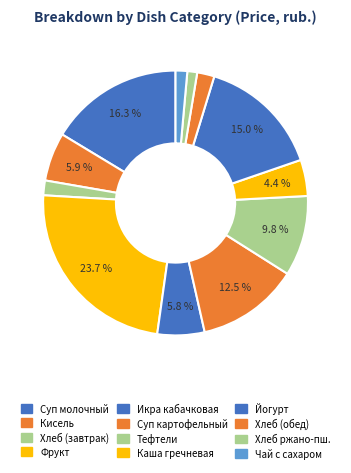

How many slices are in this pie chart?

12